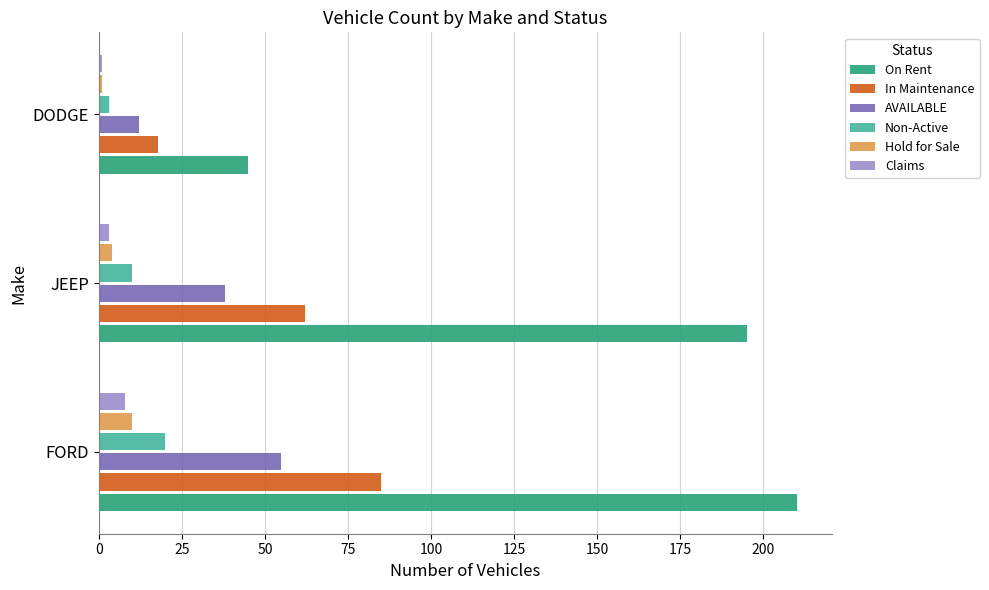

The In Maintenance series shows 28 at DODGE. True or false?

False